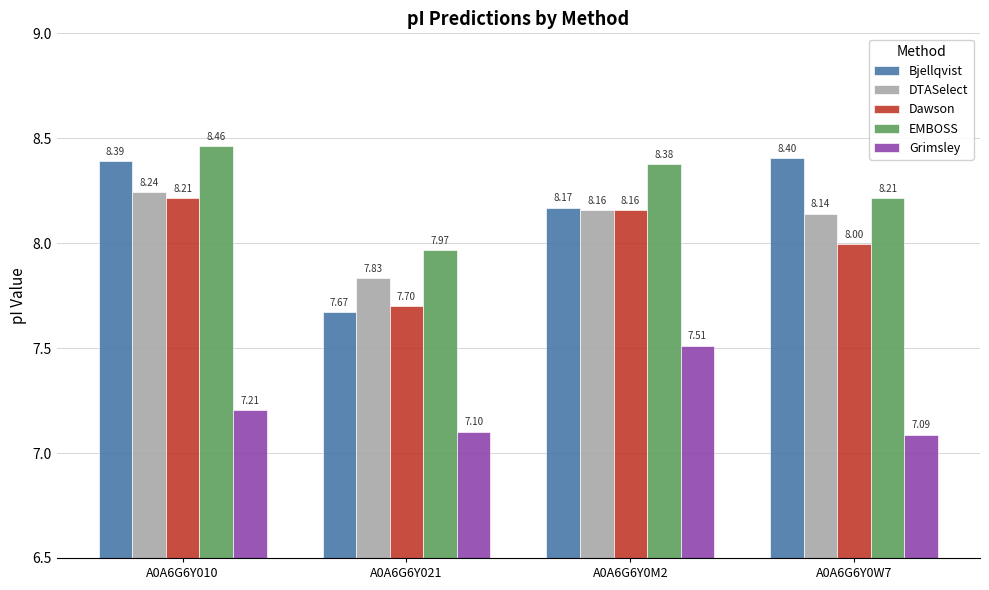

Which series has the largest range (max minus min)?

Bjellqvist